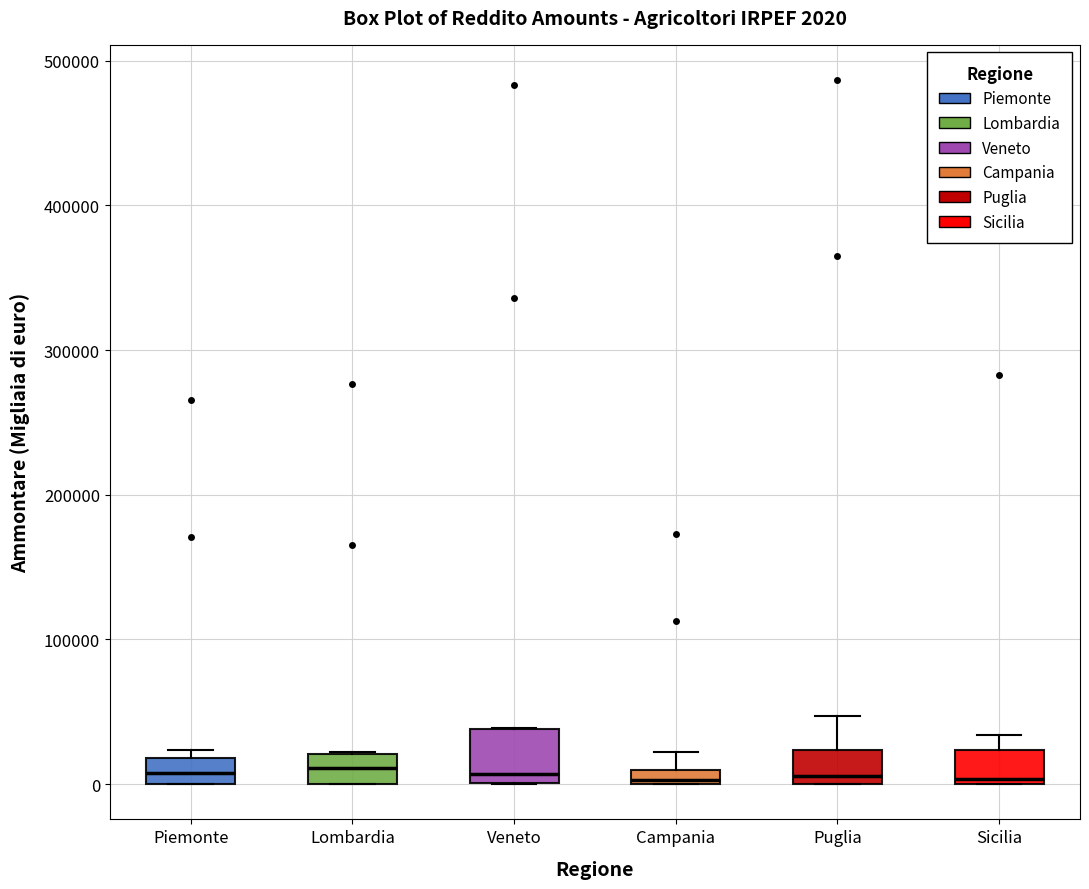

Comparing the boxes themselves (not the whiskers), which one is the tallest?

Veneto